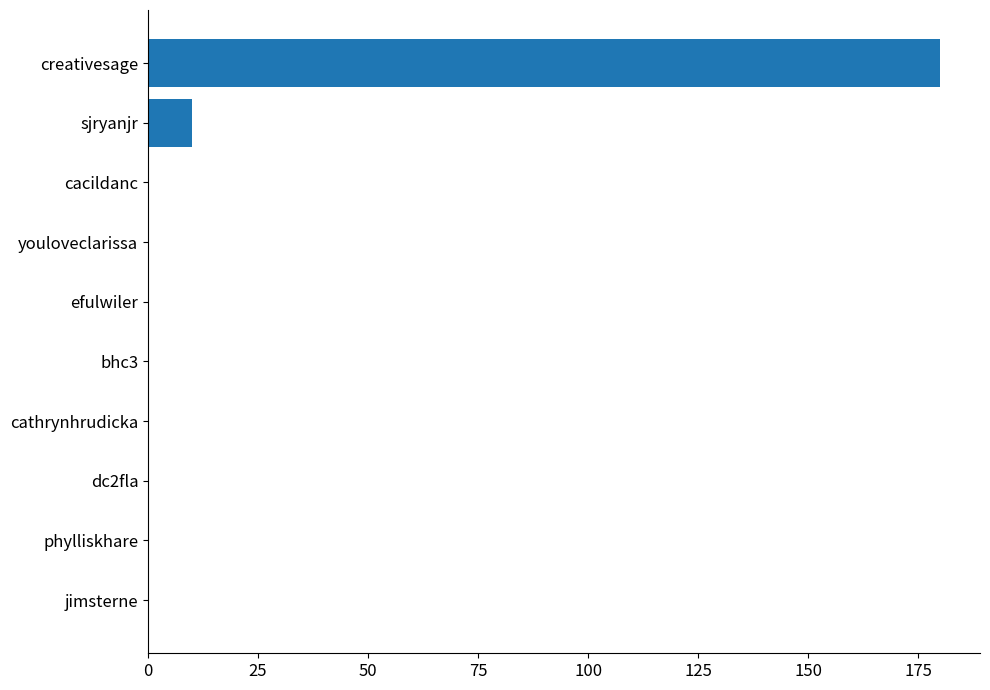

Reading bottom to top, what are all the values shown in this chart?

jimsterne=0	phylliskhare=0	dc2fla=0	cathrynhrudicka=0	bhc3=0	efulwiler=0	youloveclarissa=0	cacildanc=0	sjryanjr=10	creativesage=180